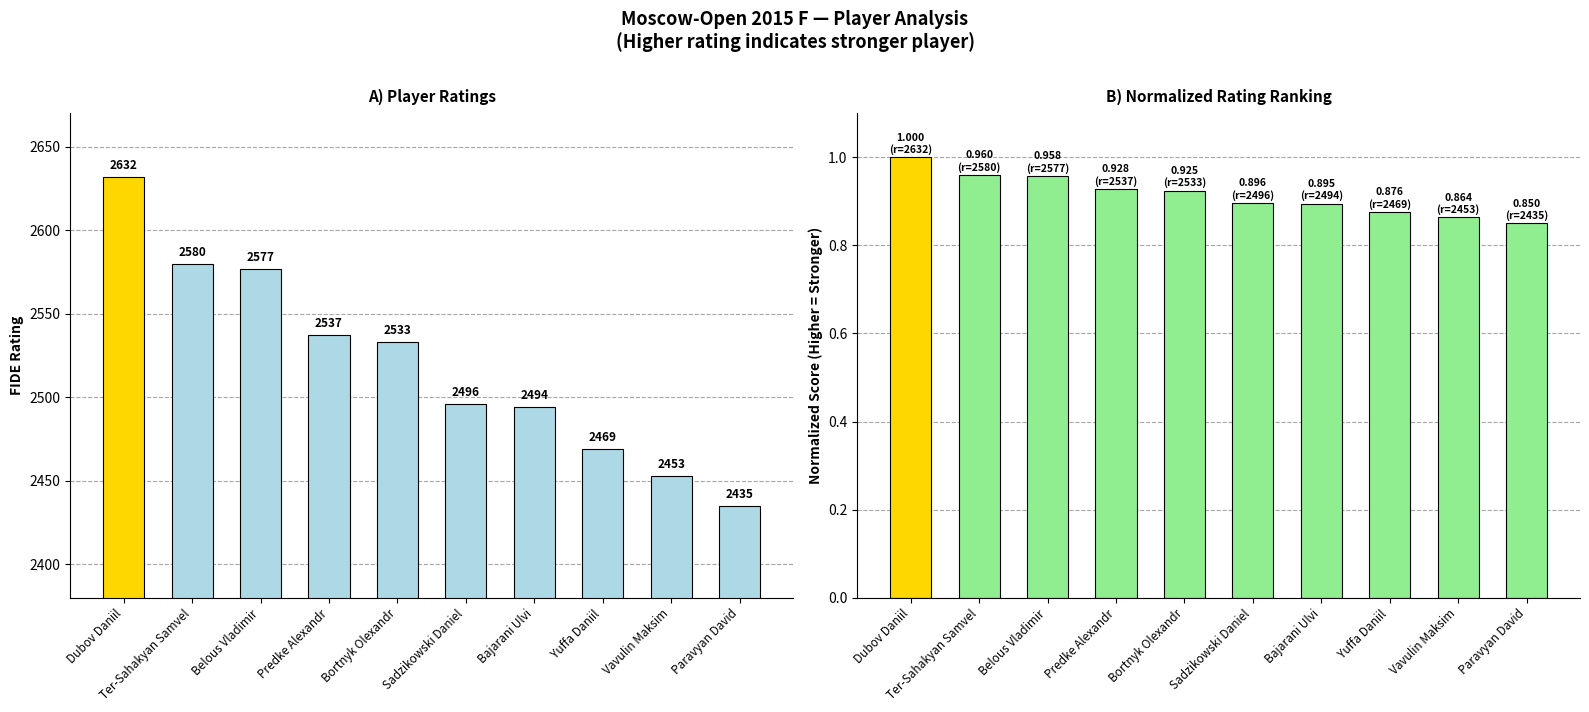

Rank the categories by Normalized Rating value from highest to lowest.

Dubov Daniil, Ter-Sahakyan Samvel, Belous Vladimir, Predke Alexandr, Bortnyk Olexandr, Sadzikowski Daniel, Bajarani Ulvi, Yuffa Daniil, Vavulin Maksim, Paravyan David